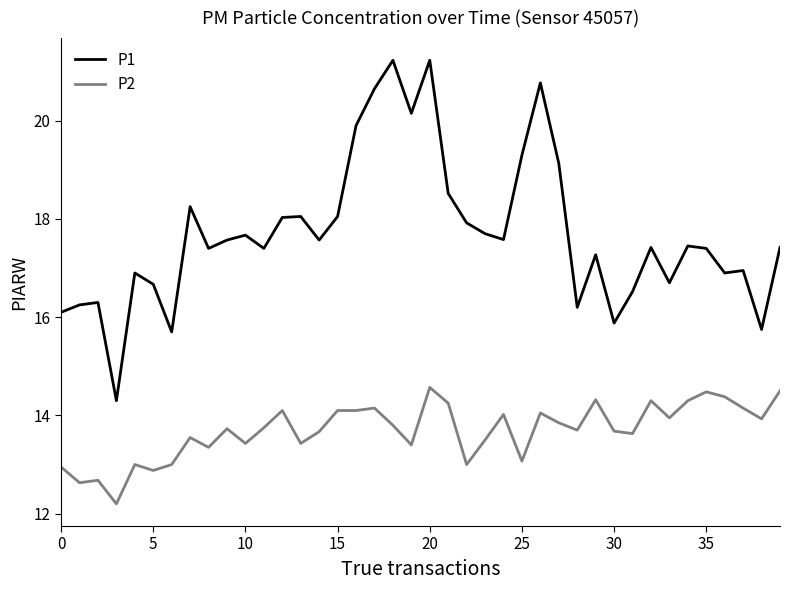

Which series has the largest range (max minus min)?

P1